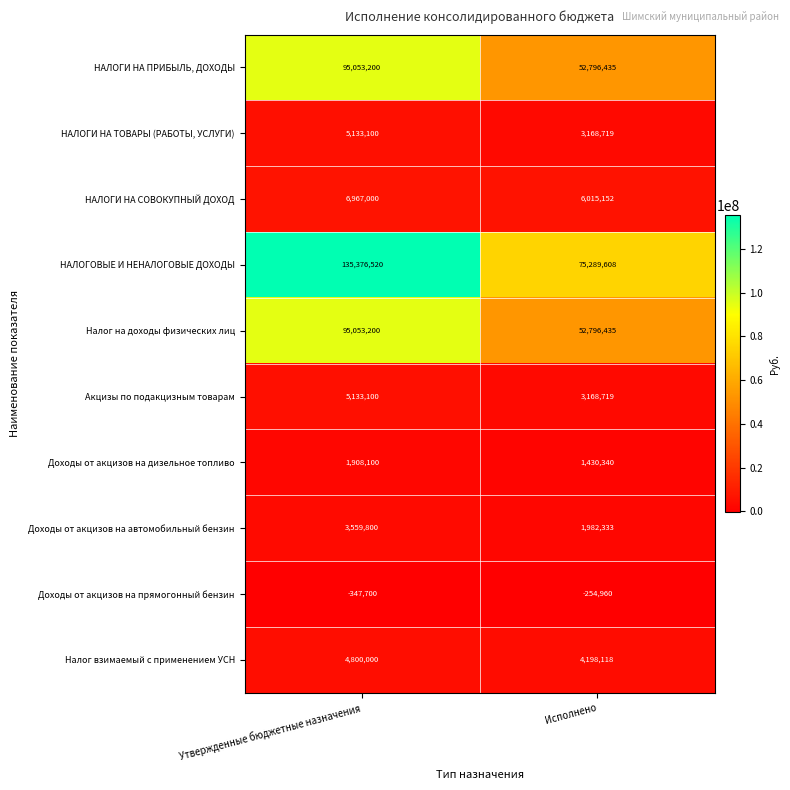

Which series has the largest range (max minus min)?

НАЛОГОВЫЕ И НЕНАЛОГОВЫЕ ДОХОДЫ